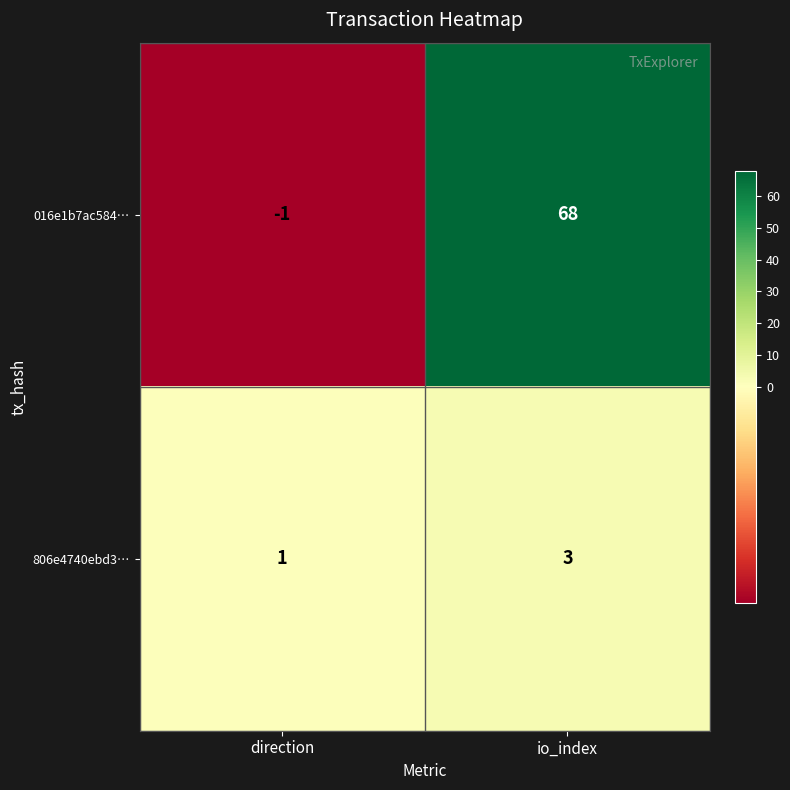

Reading right to left, extract all data points from this chart.

016e1b7ac584…: io_index=68	direction=-1
806e4740ebd3…: io_index=3	direction=1